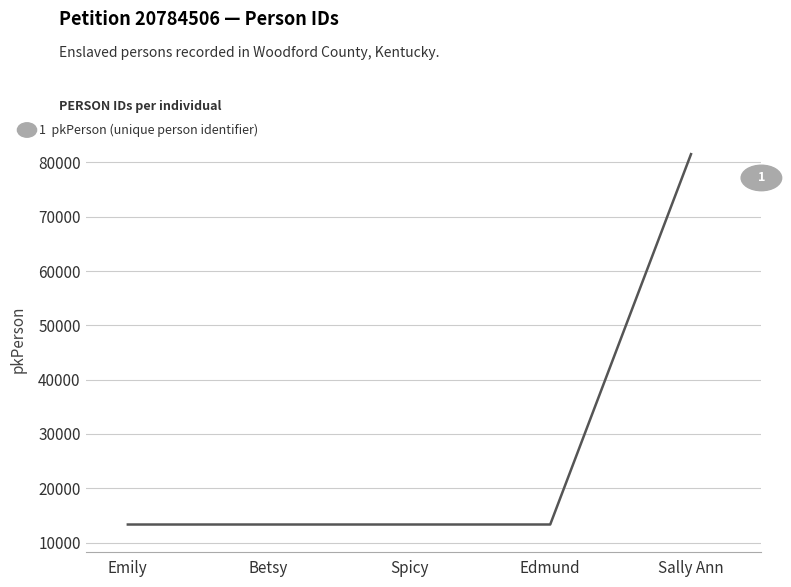

Approximately how many times larger is the value at Emily compared to Edmund?

1.0